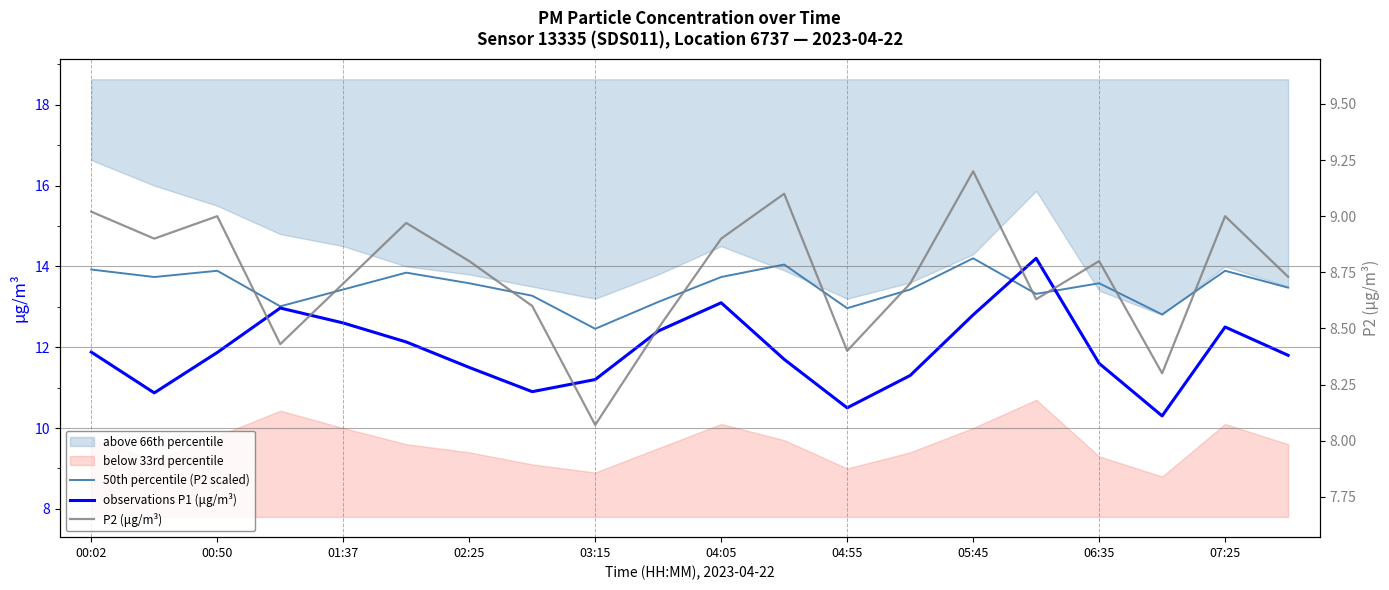

Which series has the largest range (max minus min)?

observations P1 (μg/m³)